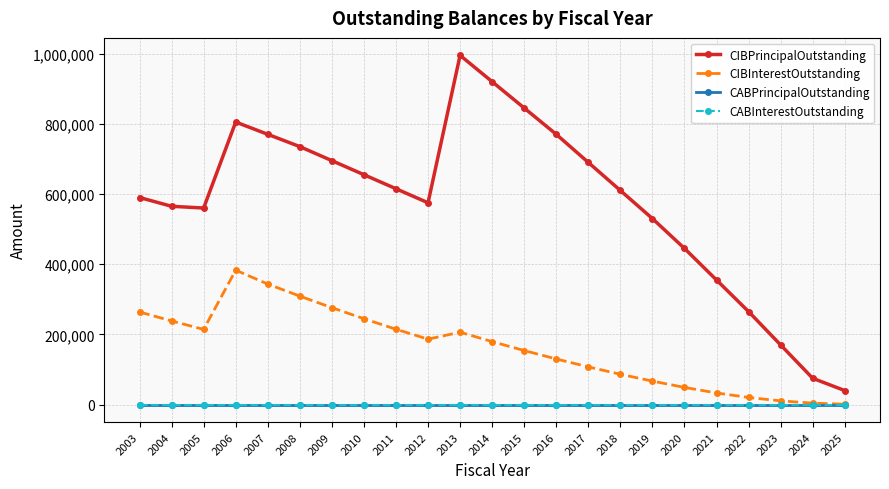

How many lines are shown in the chart?

4